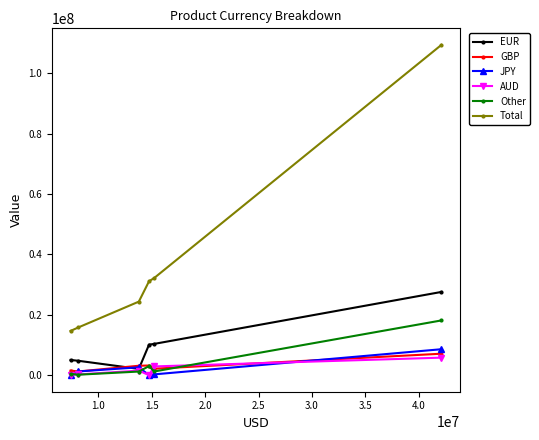

What is the maximum value for GBP?

7115909